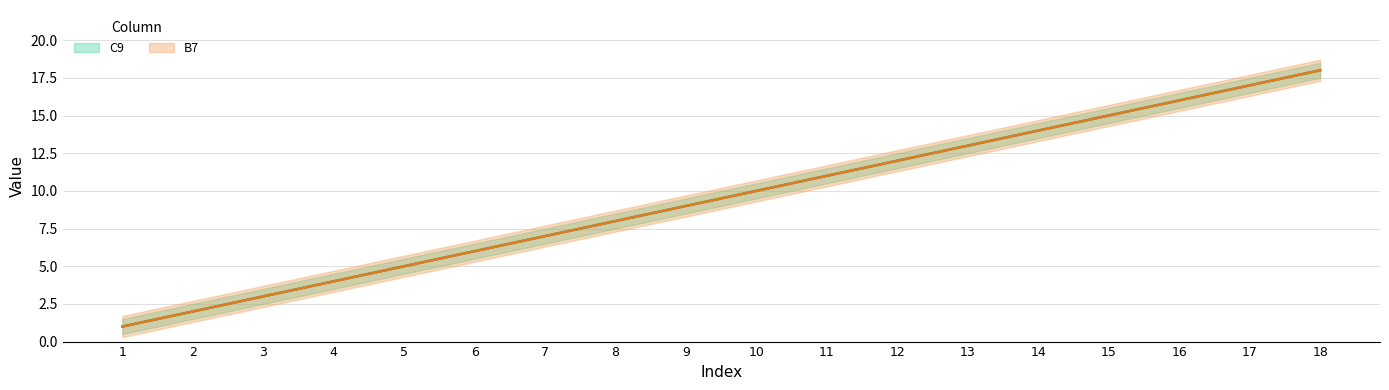

What are all the series names shown in the legend?

C9, B7